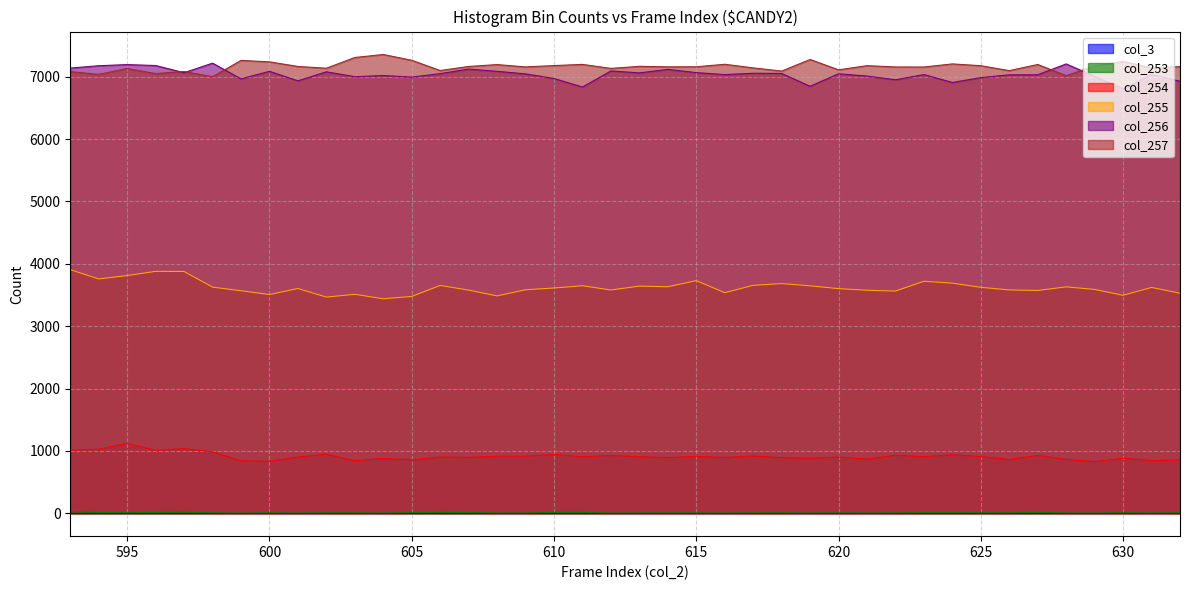

Which series has the largest total across all categories?

col_257